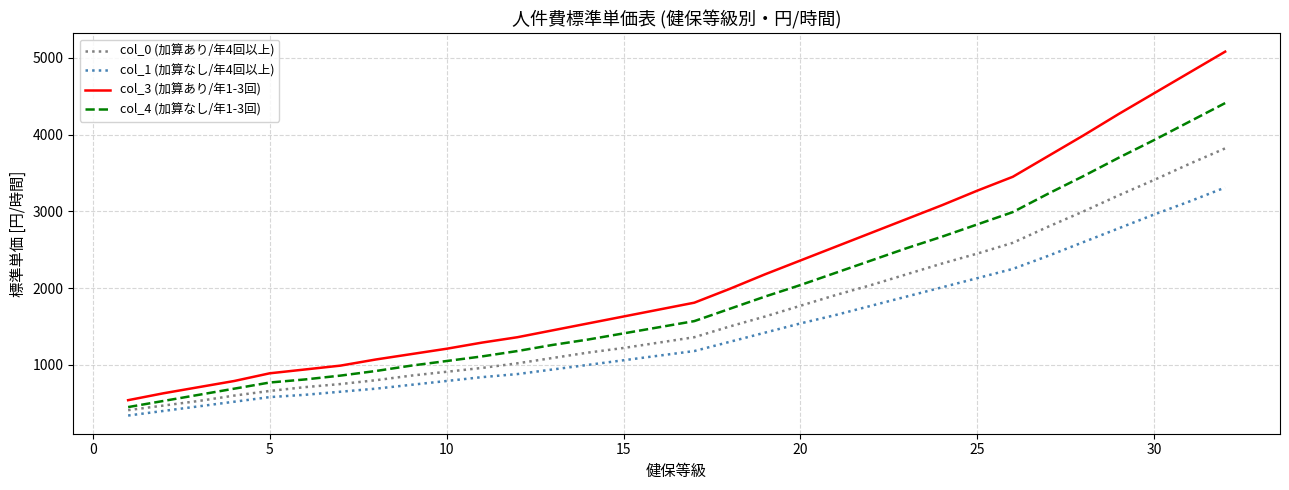

What is the highest value of the col_0 (加算あり/年4回以上) series?

3820